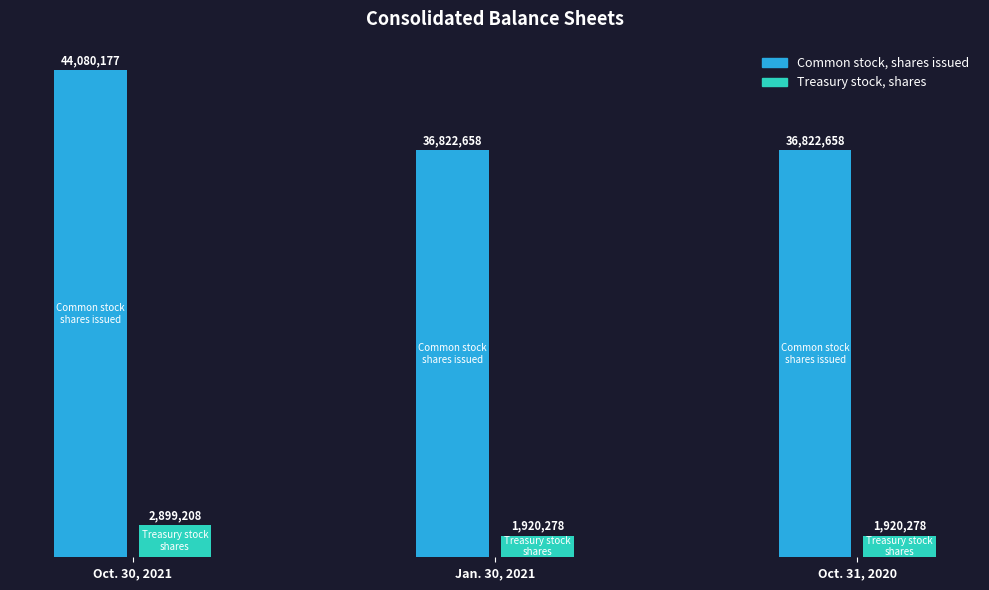

The value of Jan. 30, 2021 at Treasury stock, shares is 1920278. True or false?

True